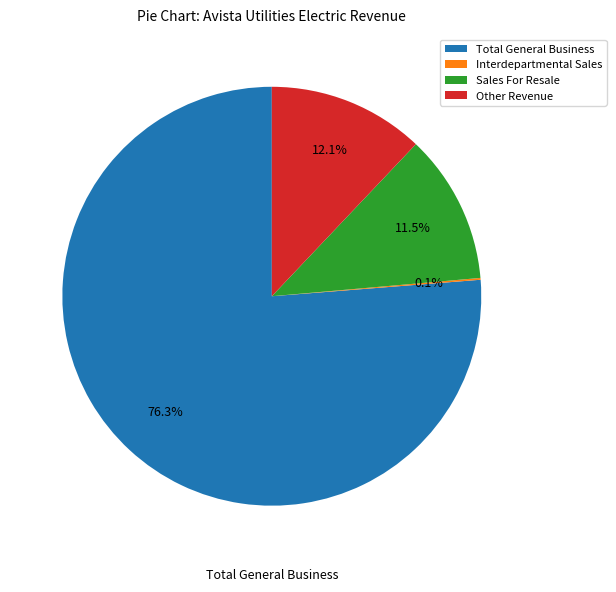

Combined, do Sales For Resale and Total General Business account for over 50%?

Yes